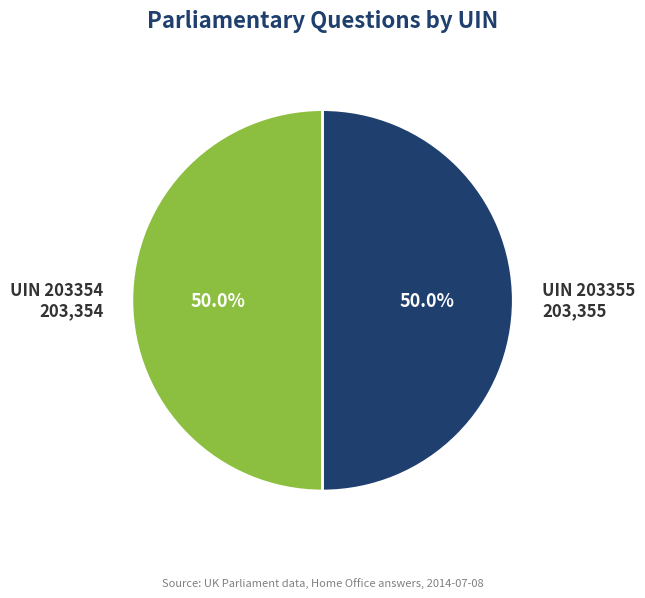

To the nearest percent, what is the average slice percentage?

50%